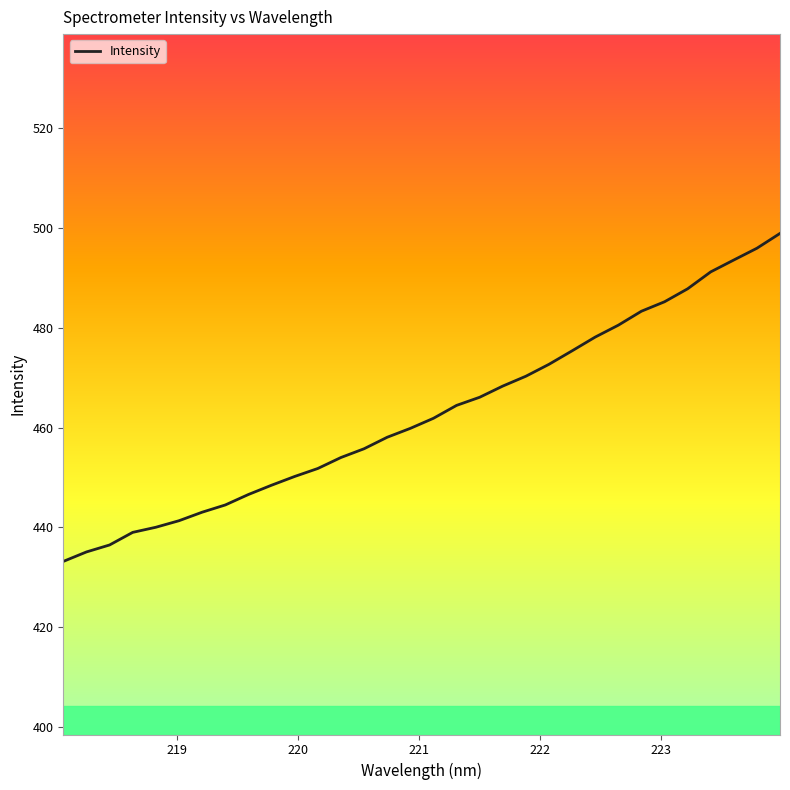

What is the sum of all values?

14810.7